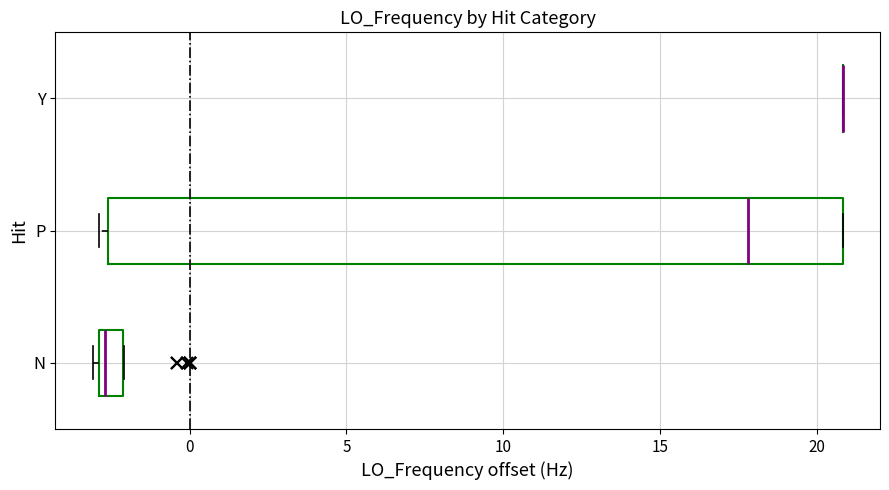

Reading bottom to top, read every box against the x-axis: the position of its median line, the range the box covers, and the ends of its whiskers. The values are not printed on the chart, so give them approximately, as read against the axis.

N: median -2.5, box -3.0 to -2.0, whiskers -3.0 (just left of the box's left edge) to -2.0
P: median 18.0, box -2.5 to 21.0, whiskers -3.0 to 21.0
Y: box collapsed to a line at 21.0, whiskers 21.0 to 21.0